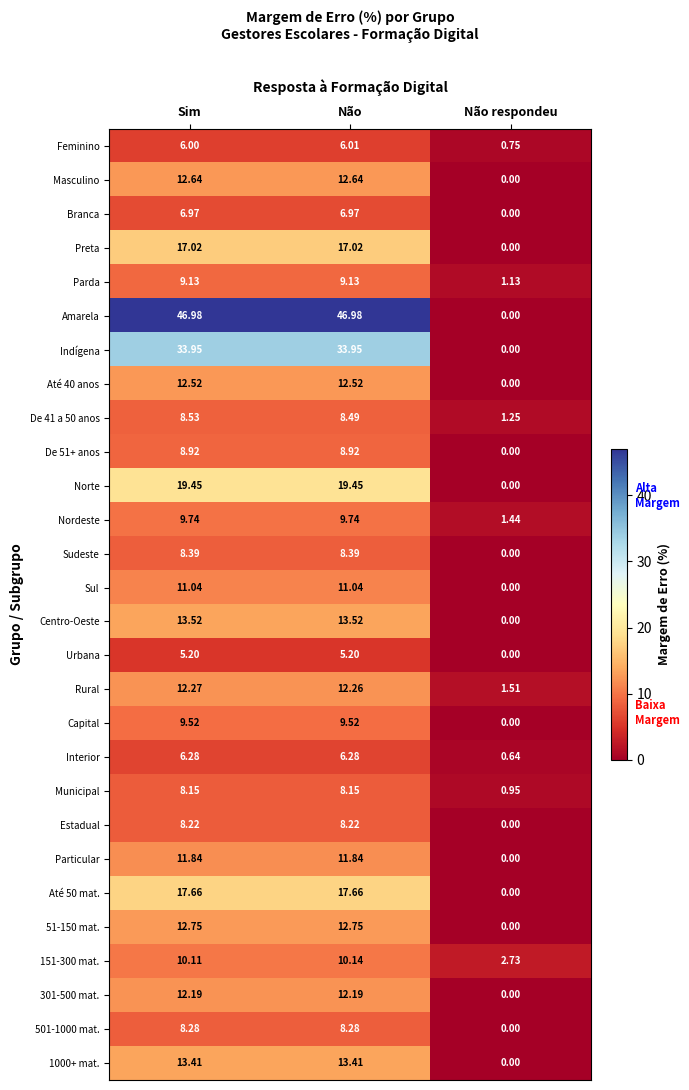

At which category is the sum across all series the highest?

Sim